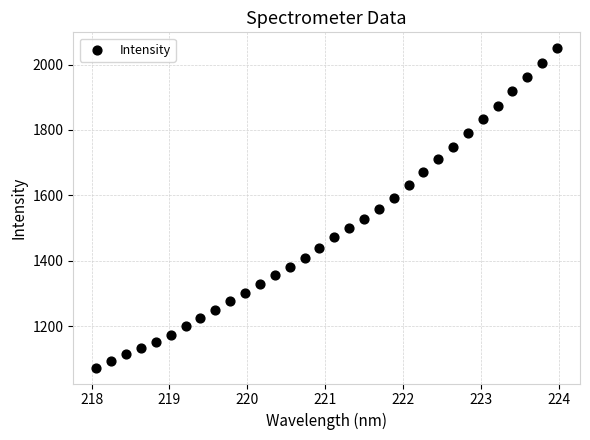

What is the range of Y values (max minus min)?

975.9